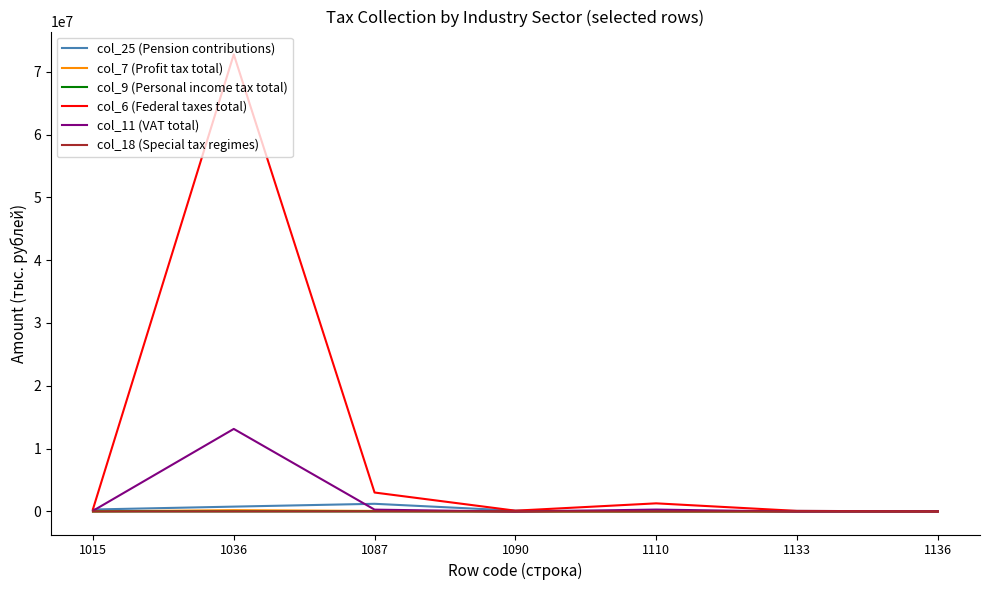

The value of col_18 (Special tax regimes) at 1136 is 0. True or false?

True